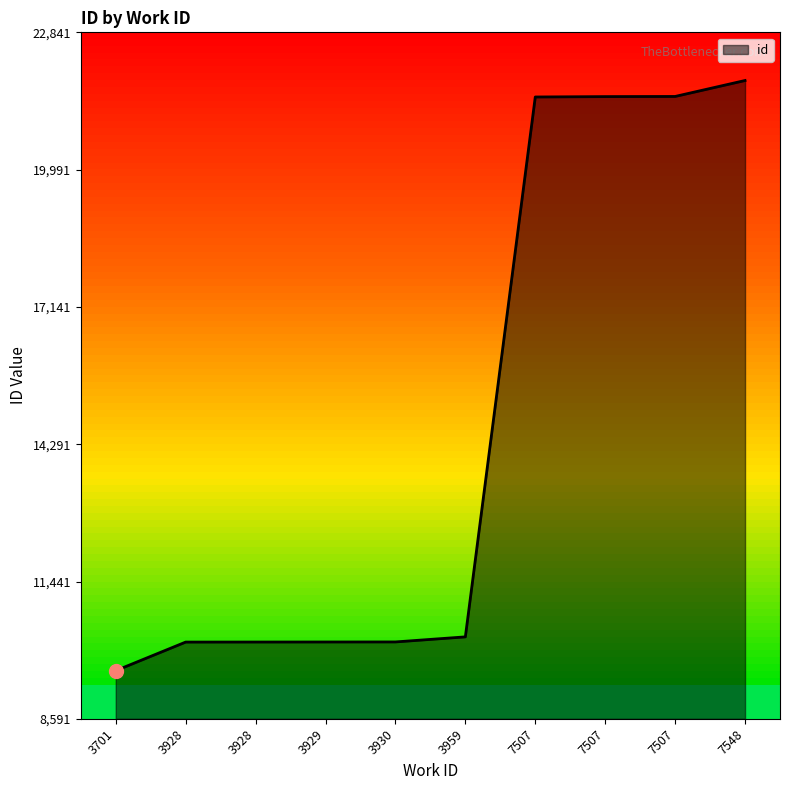

What is the sum of the values at 3930 and 7548?

32028